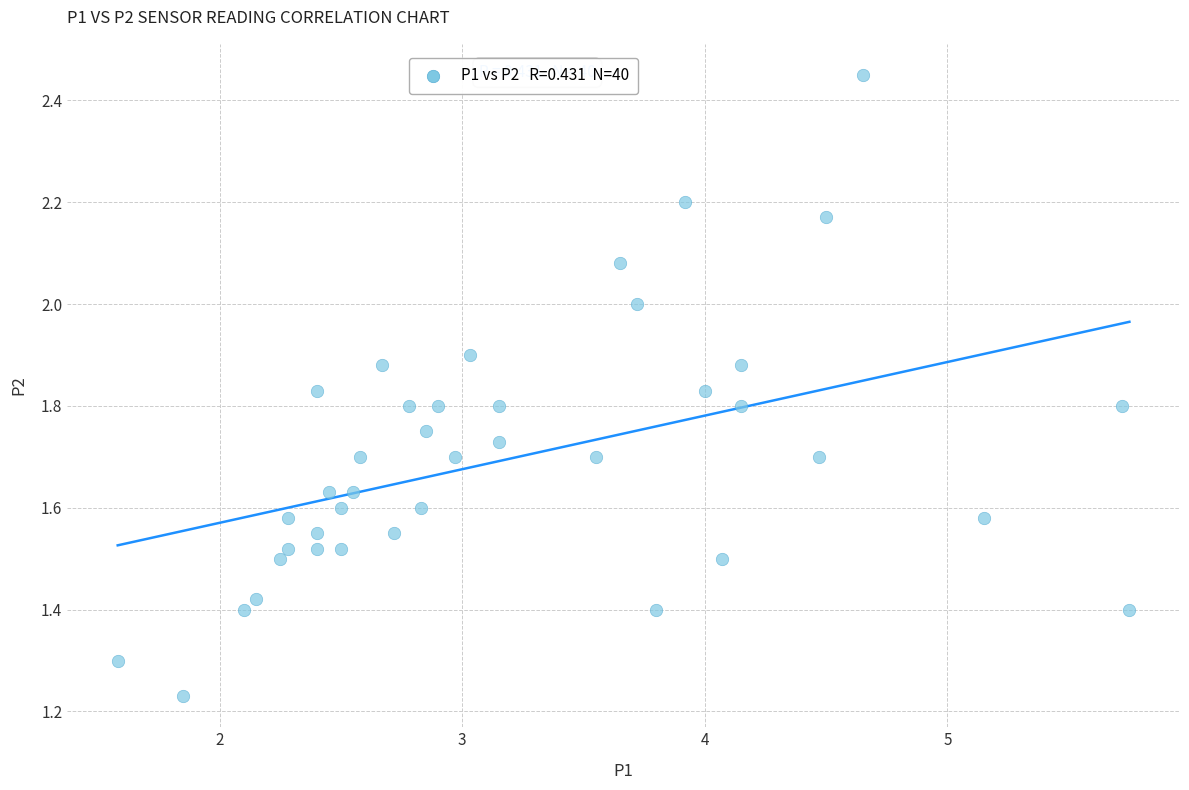

What is the range of X values (max minus min)?

4.2